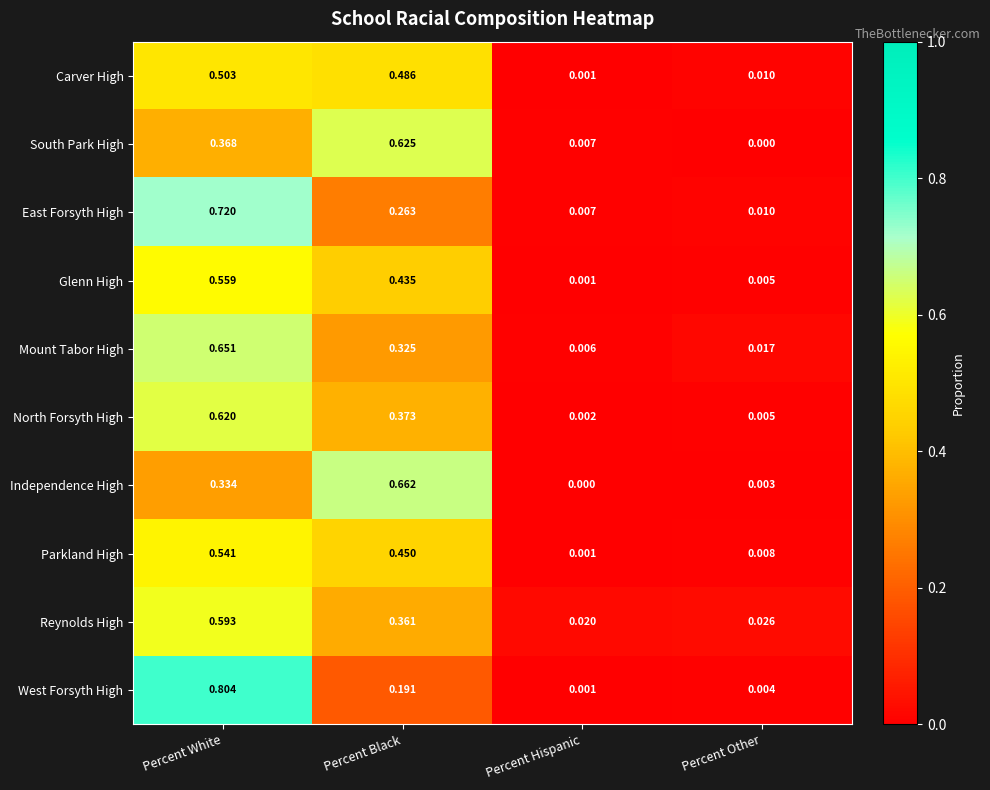

Which series has the widest spread of values?

West Forsyth High